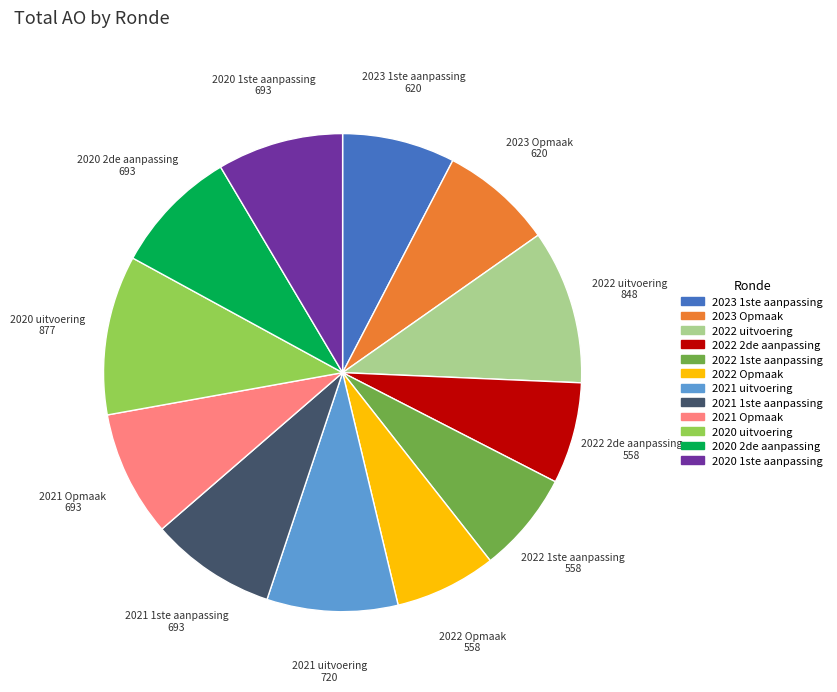

What is the ratio of the value at 2022 uitvoering to the value at 2023 1ste aanpassing?

1.4